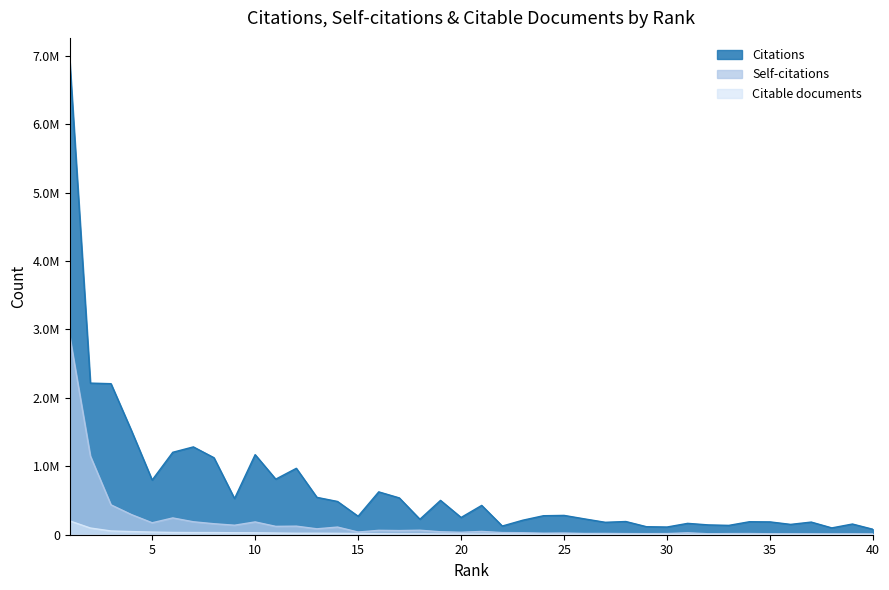

At which label does Citations first exceed 277662?

1